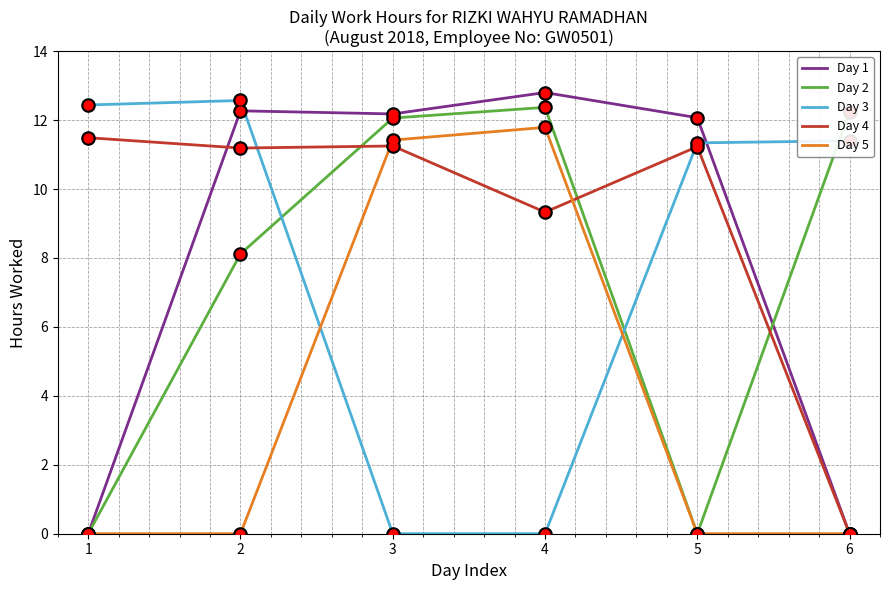

What are all the series names shown in the legend?

Day 1, Day 2, Day 3, Day 4, Day 5